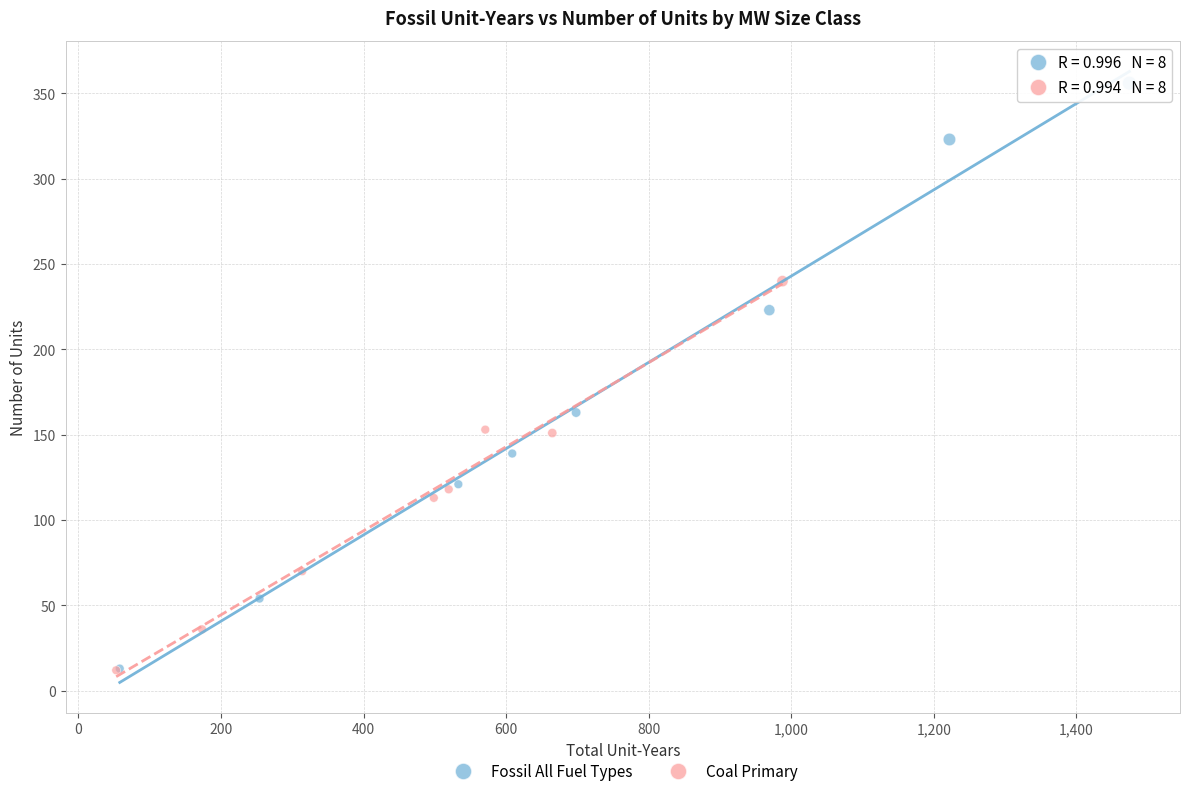

Which series has the widest spread of Y values?

Fossil All Fuel Types